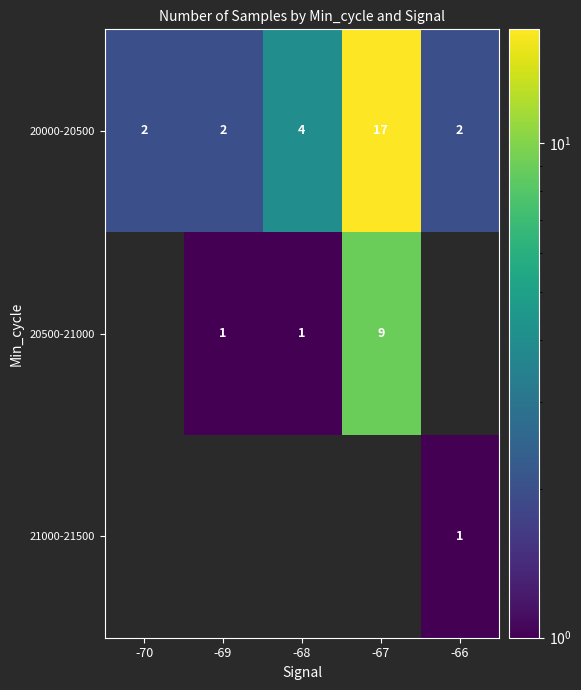

Which has a higher value, -67 or -68?

-67